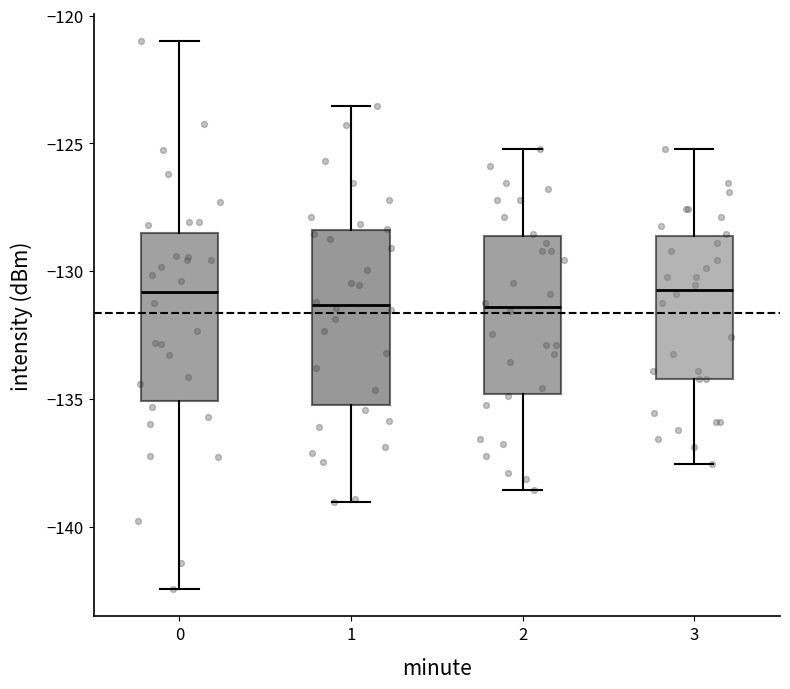

Where does the median line of the box at x = 2 sit on the y-axis? The values are not printed on the chart, so give them approximately, as read against the axis.

-131.5